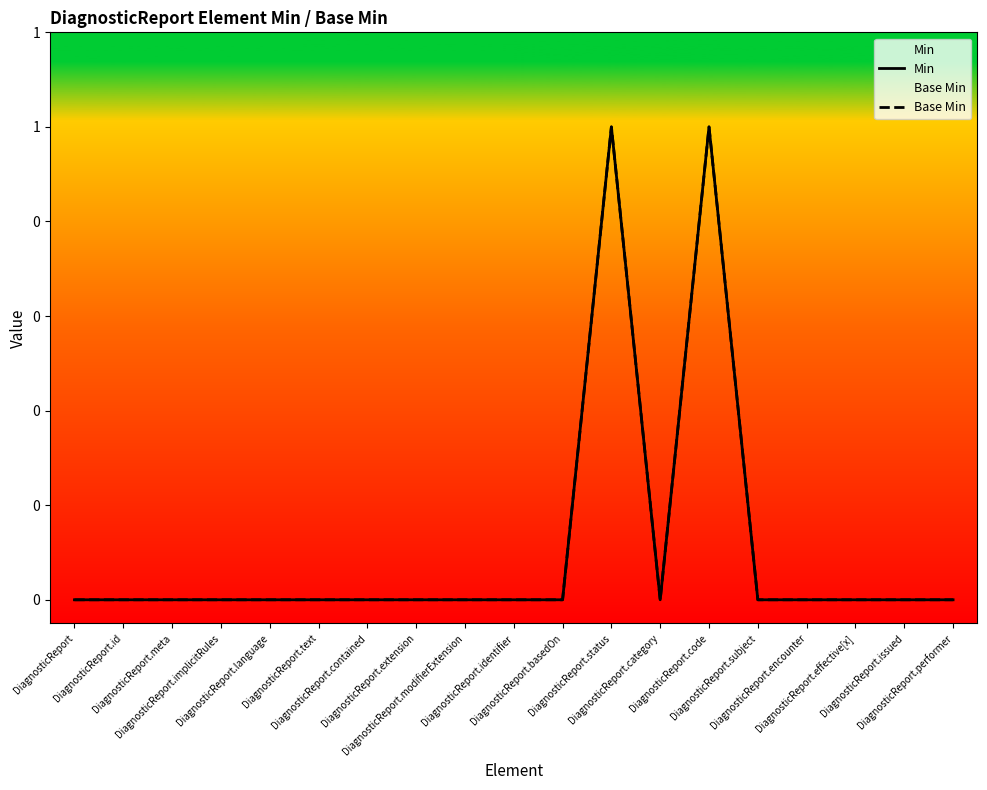

Which has a higher value, DiagnosticReport.contained or DiagnosticReport?

DiagnosticReport.contained